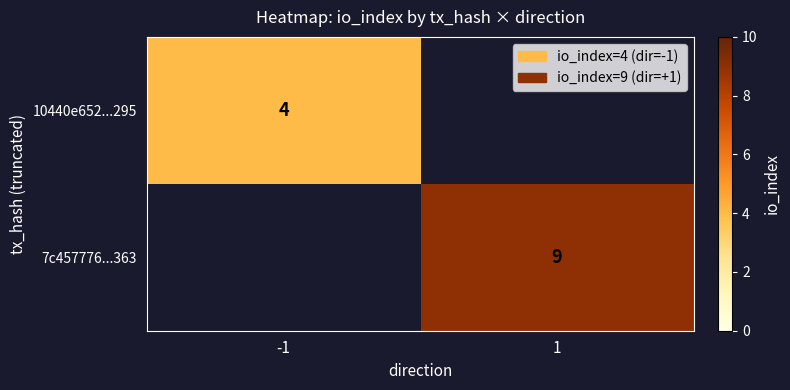

True or false: 7c457776...363 has a value of 9 at 1.

True